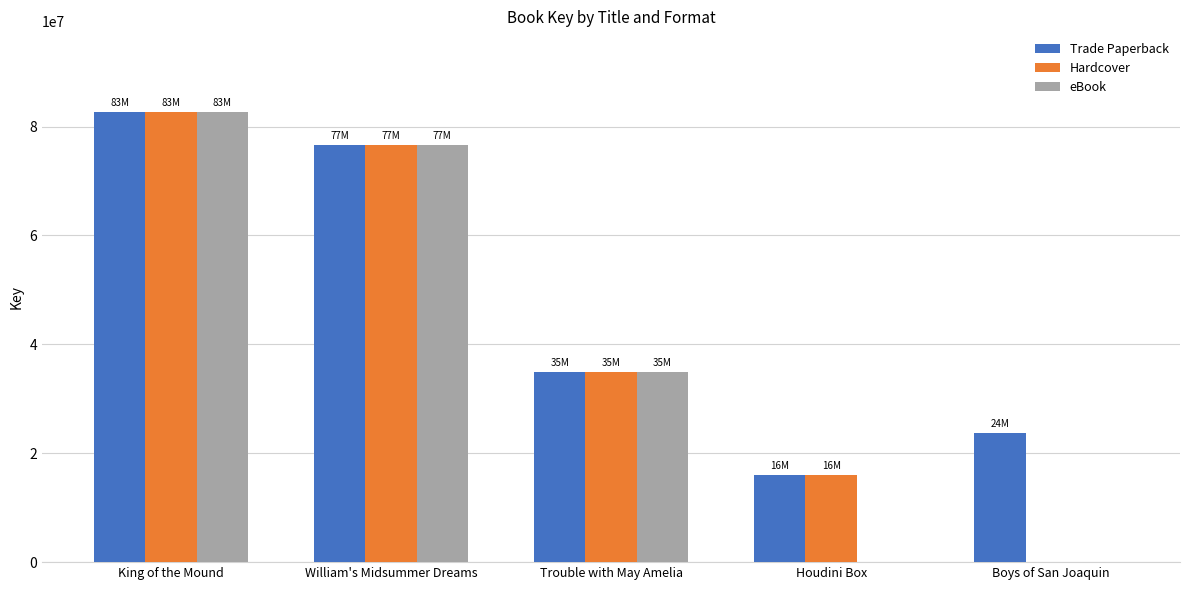

What is the sum of the eBook values at William's Midsummer Dreams and Boys of San Joaquin?

76582417